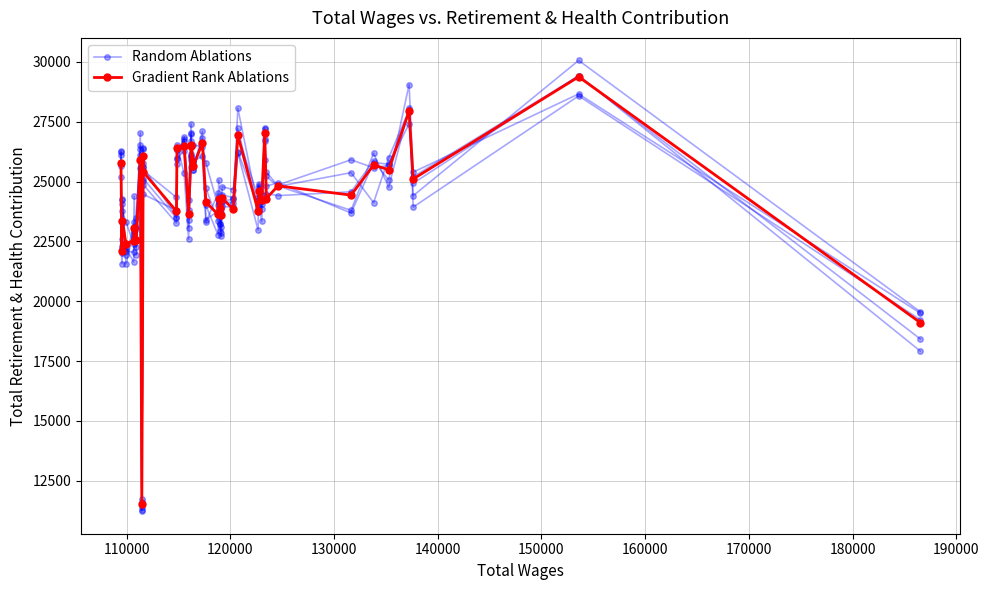

How many intersections are there between Random Ablations and Gradient Rank Ablations?

26